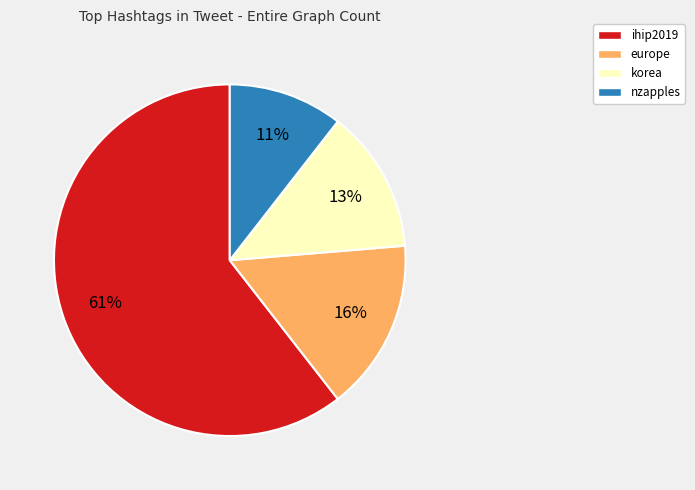

How many segments does this pie chart have?

4